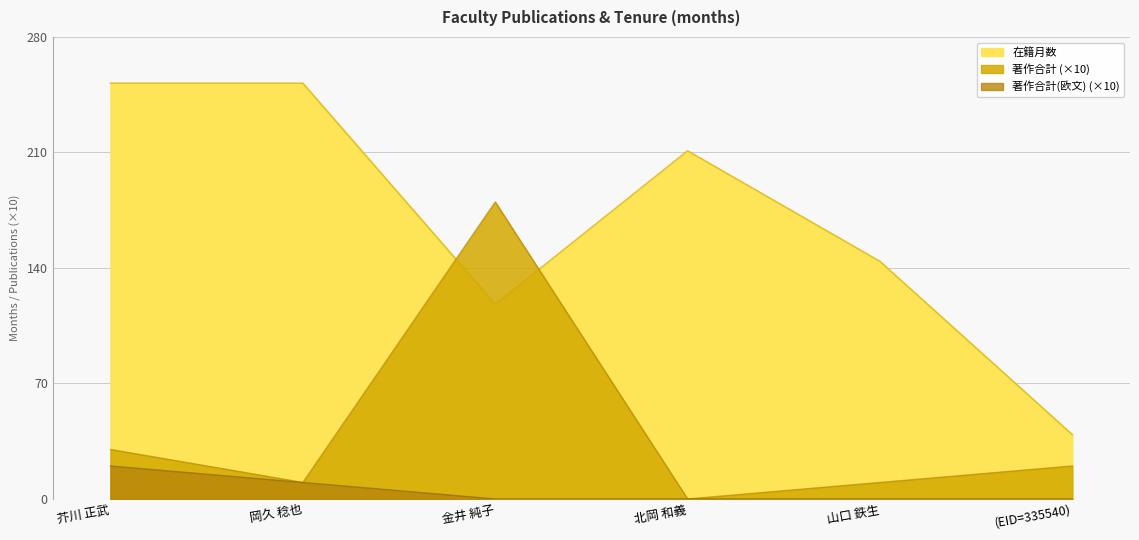

True or false: 著作合計 has more than 2 interior local peaks.

False